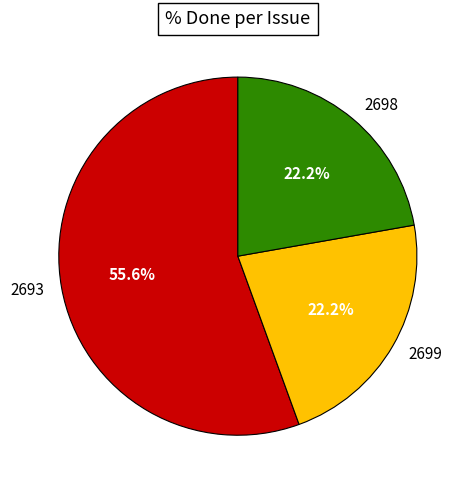

Approximately how many times larger is the value at 2693 compared to 2699?

2.5